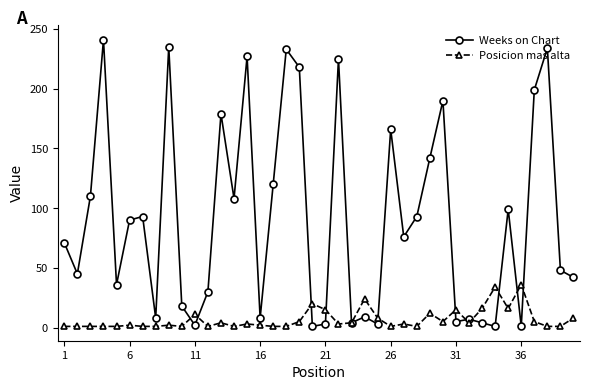

What is the highest value of the Weeks on Chart series?

241